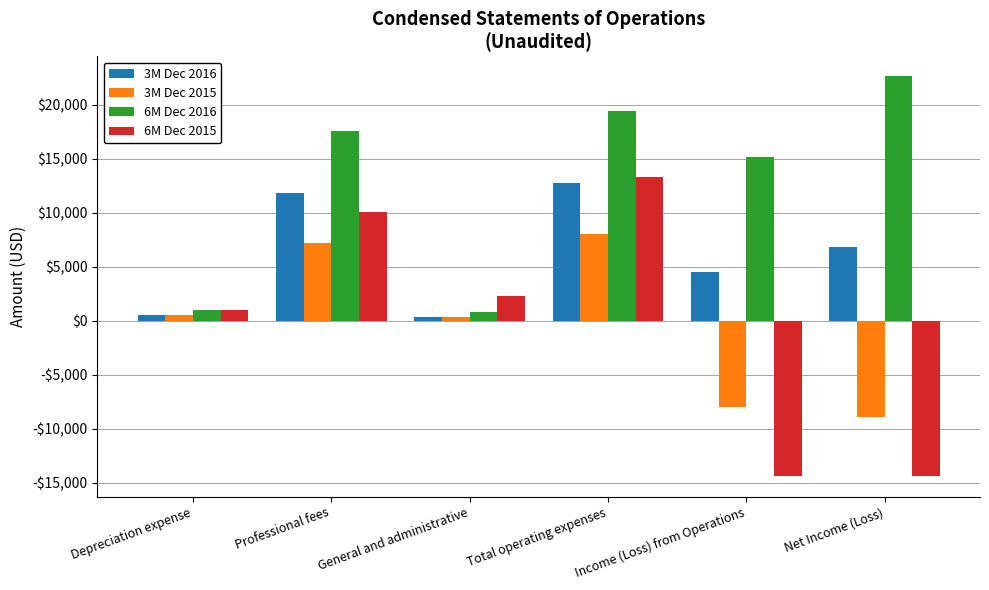

What is the approximate value of 3M Dec 2015 at Professional fees, to the nearest 10?

7220